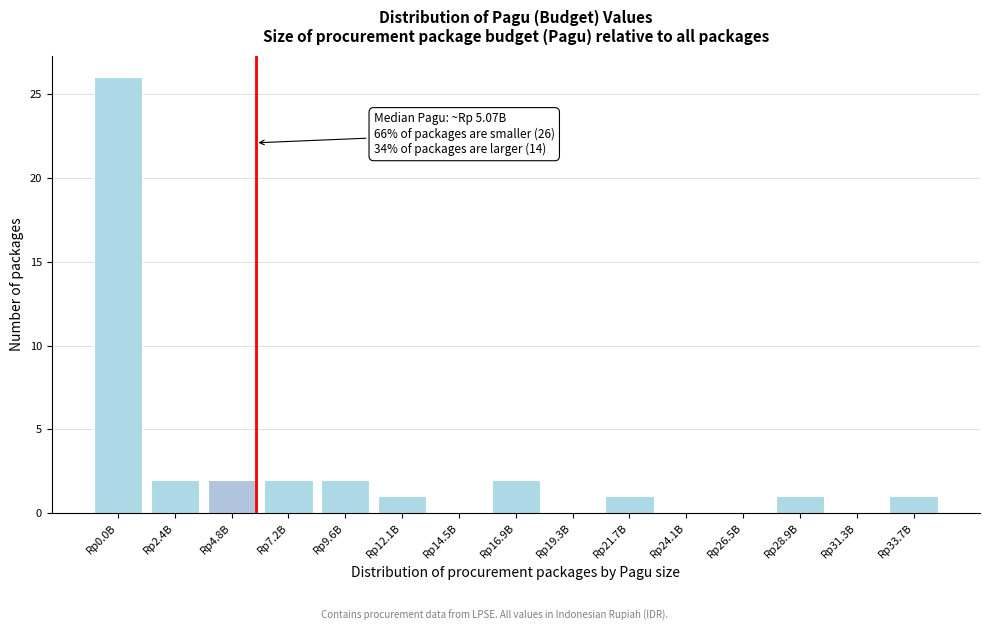

Reading left to right, extract all data points from this chart.

Rp0.0B=26	Rp2.4B=2	Rp4.8B=2	Rp7.2B=2	Rp9.6B=2	Rp12.1B=1	Rp14.5B=0	Rp16.9B=2	Rp19.3B=0	Rp21.7B=1	Rp24.1B=0	Rp26.5B=0	Rp28.9B=1	Rp31.3B=0	Rp33.7B=1